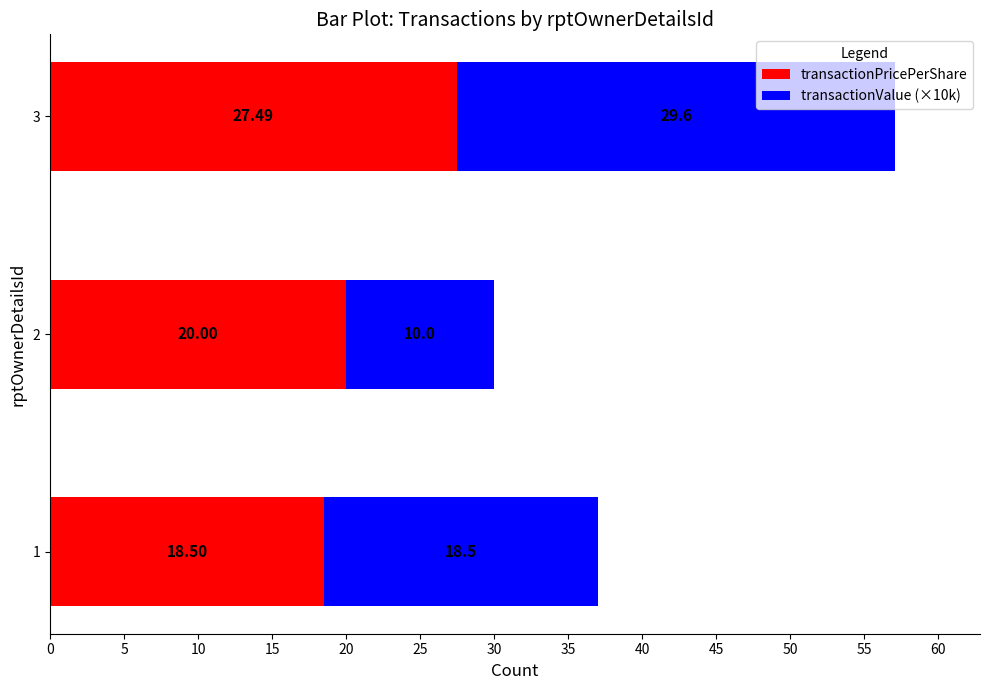

At which category is the sum across all series the highest?

3